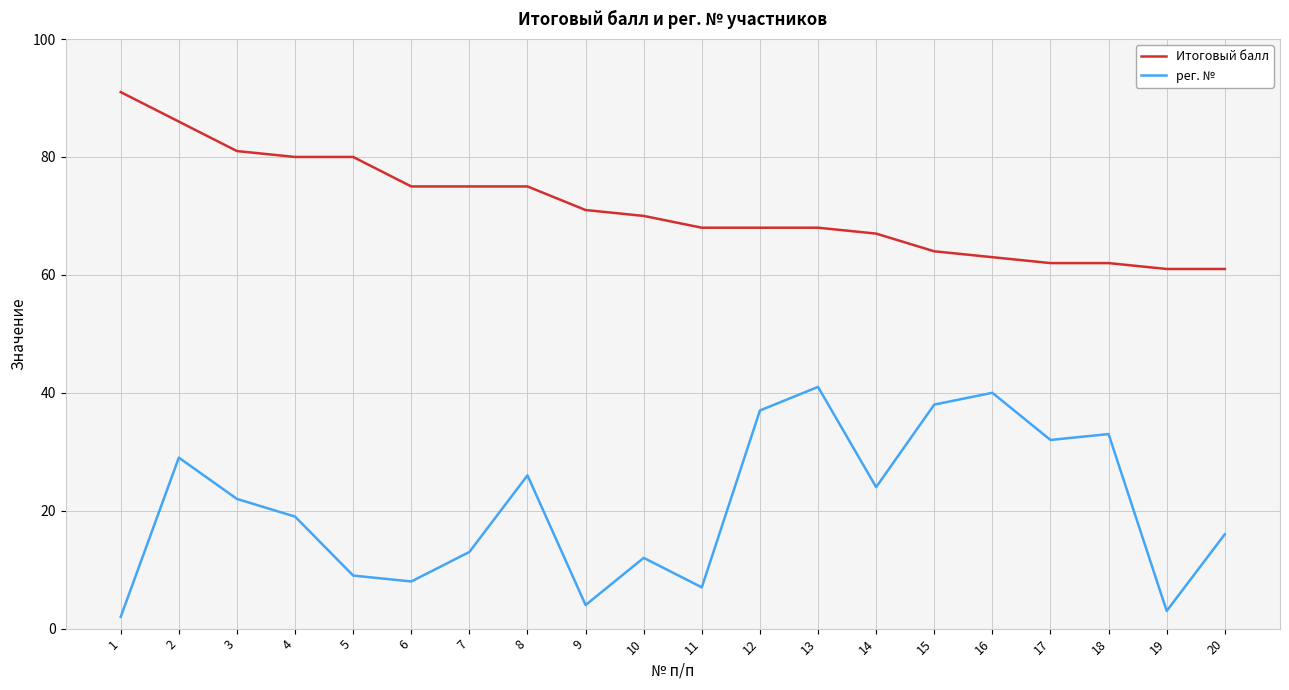

At which label does рег. № reach its peak?

13